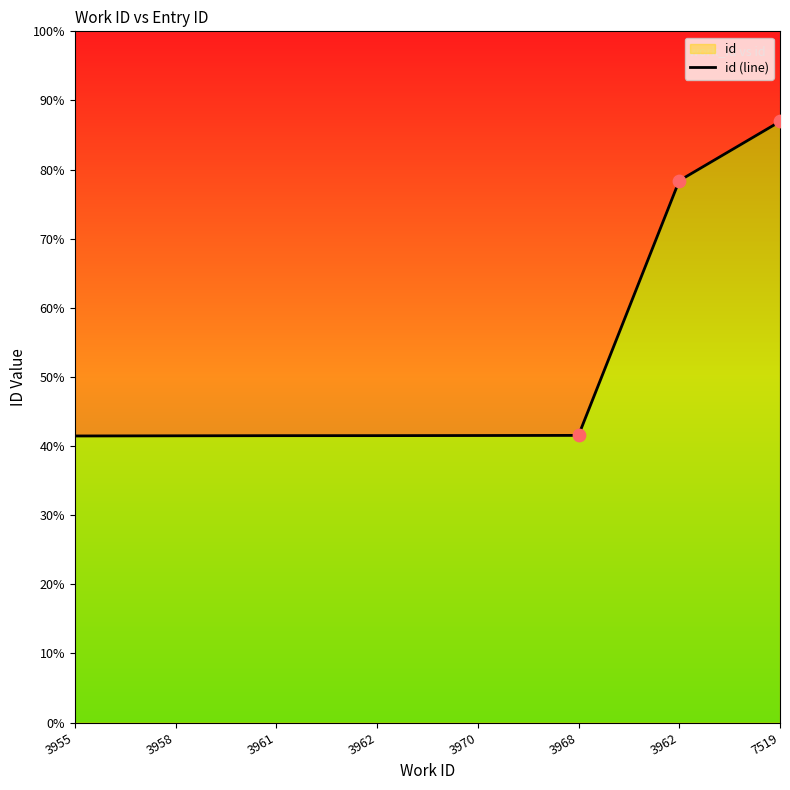

Which has a higher value, 3968 or 3962?

3968